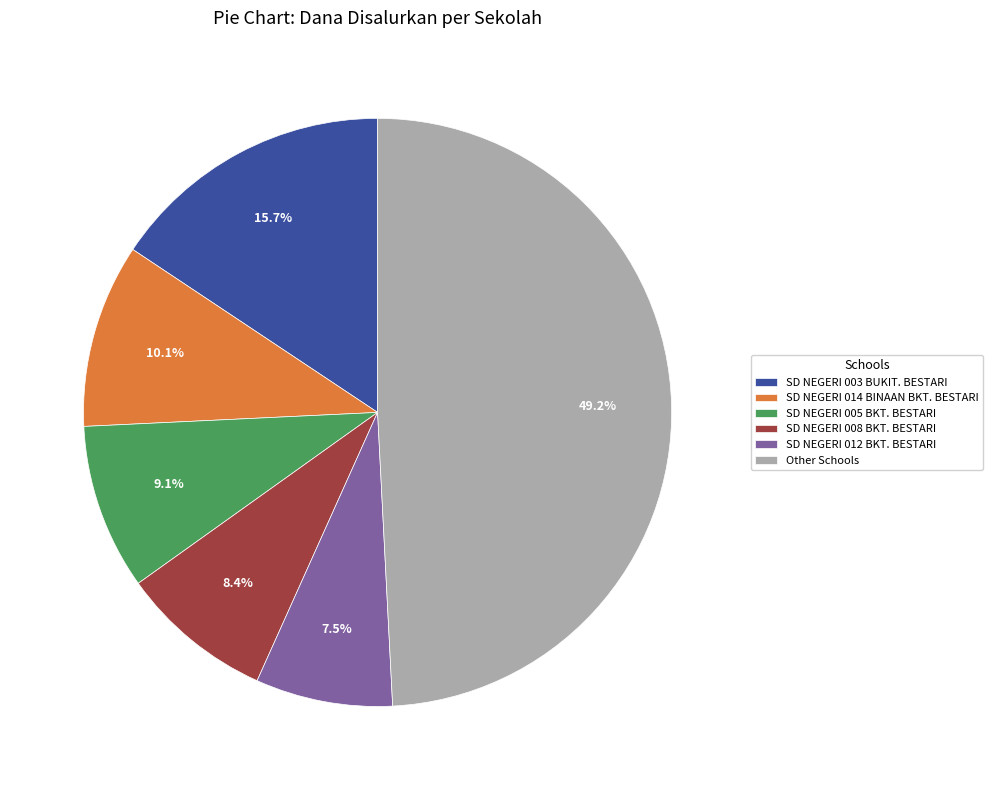

How much of the chart is everything except SD NEGERI 008 BKT. BESTARI?

91.6%